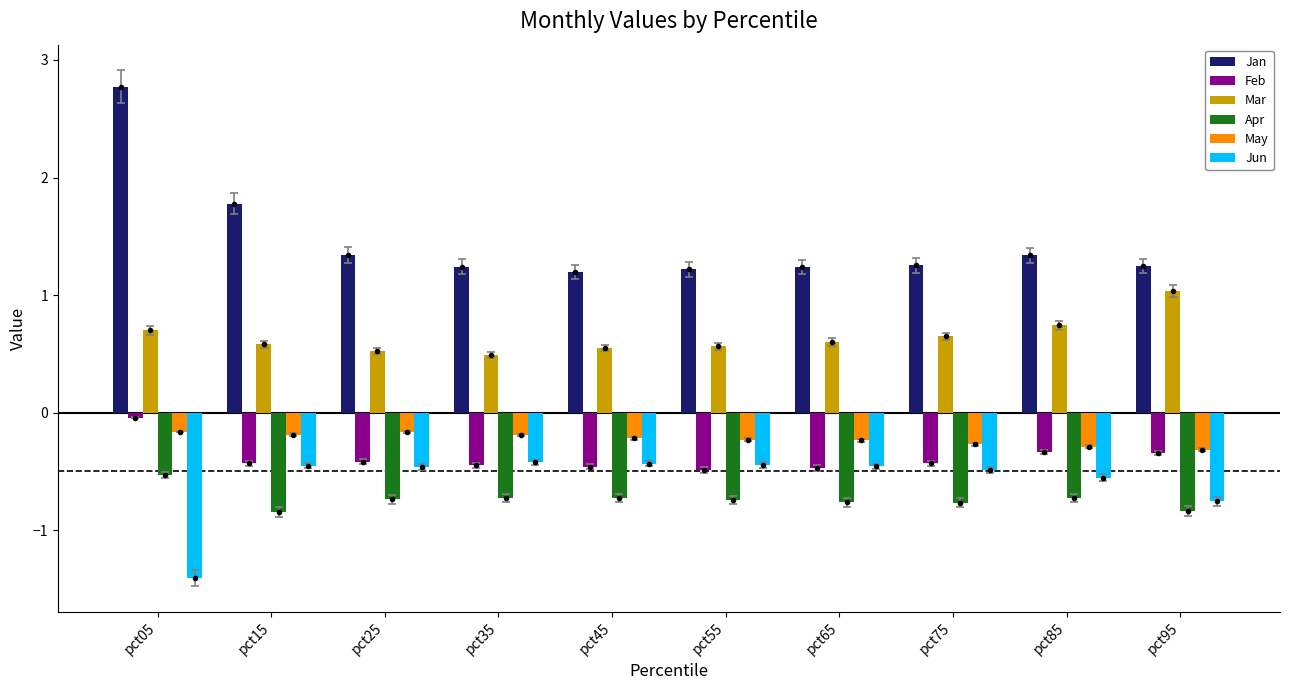

Are the bars horizontal?

No